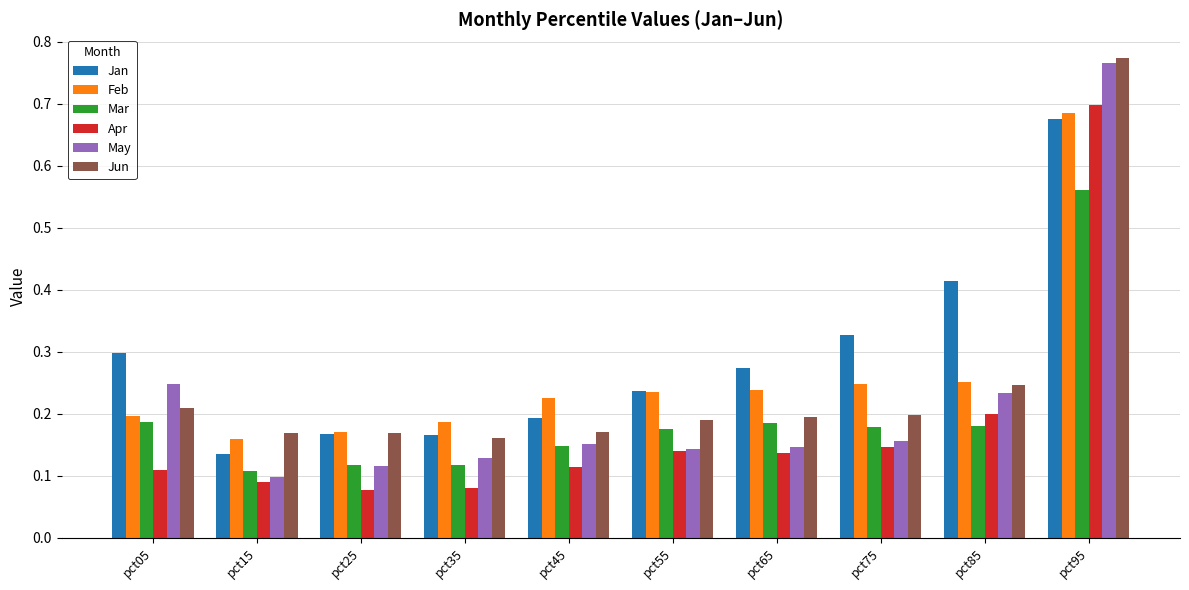

Which series changed the most between pct25 and pct95?

May